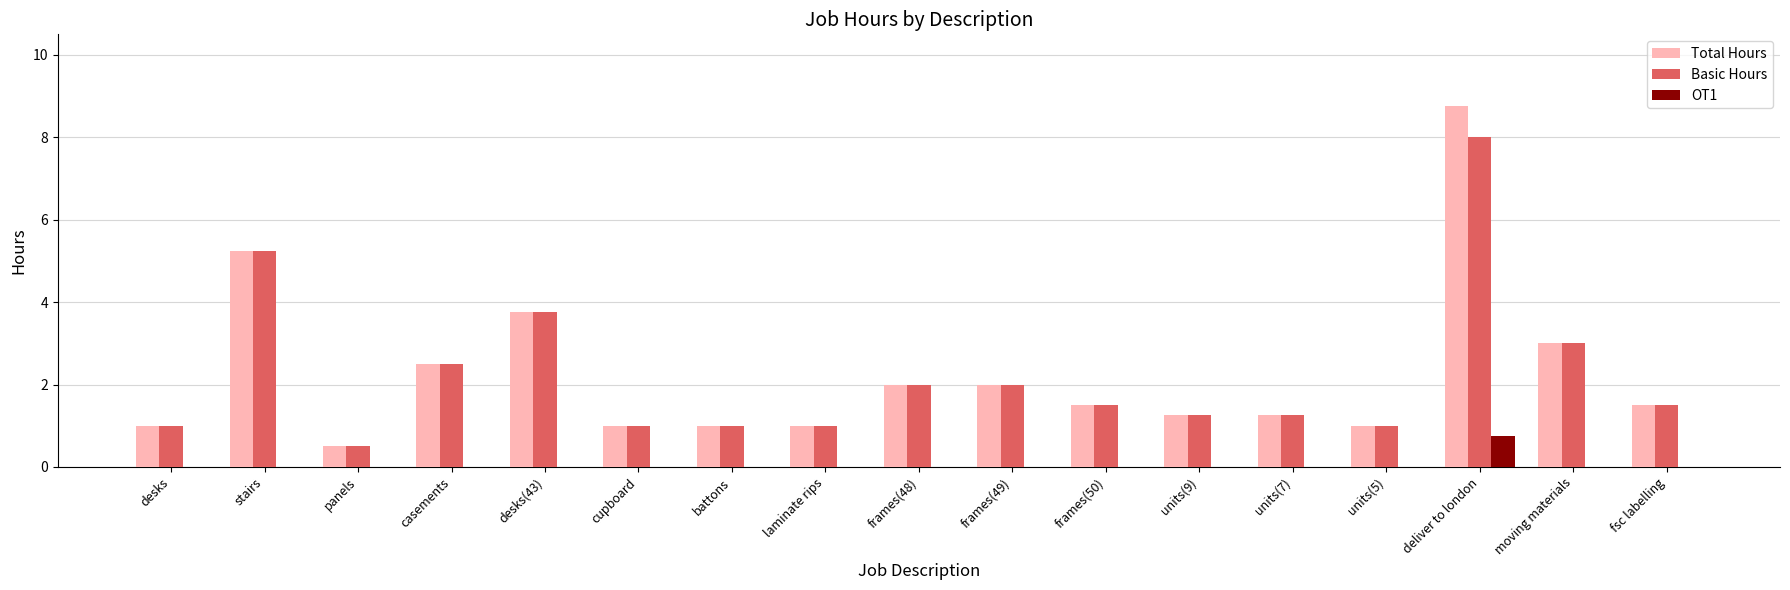

Count the number of categories in the chart.

17